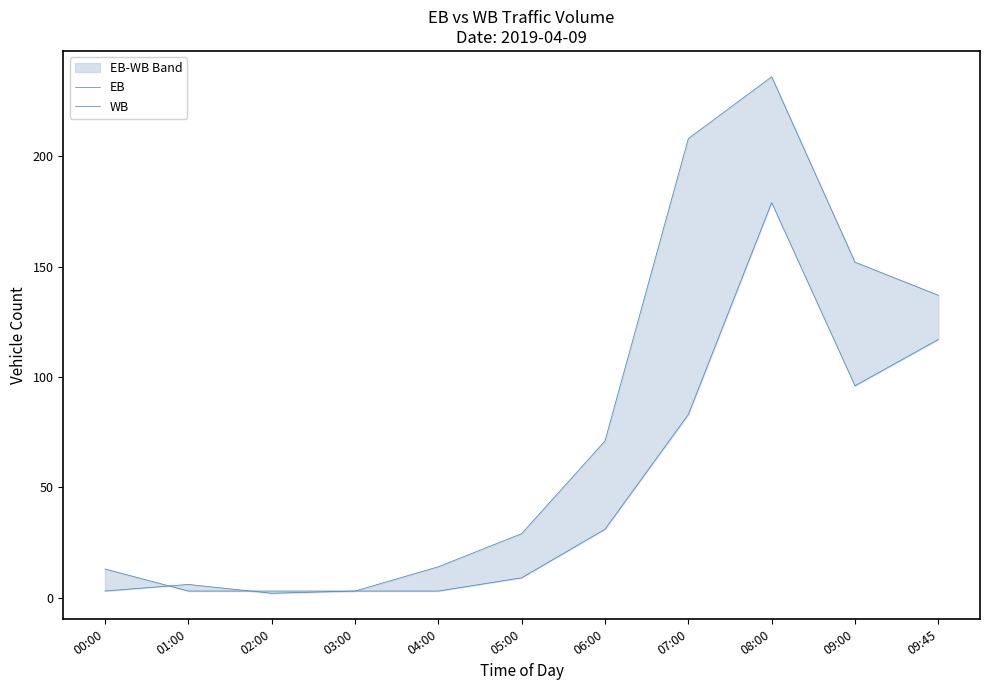

The WB series shows 117 at 09:45. True or false?

True